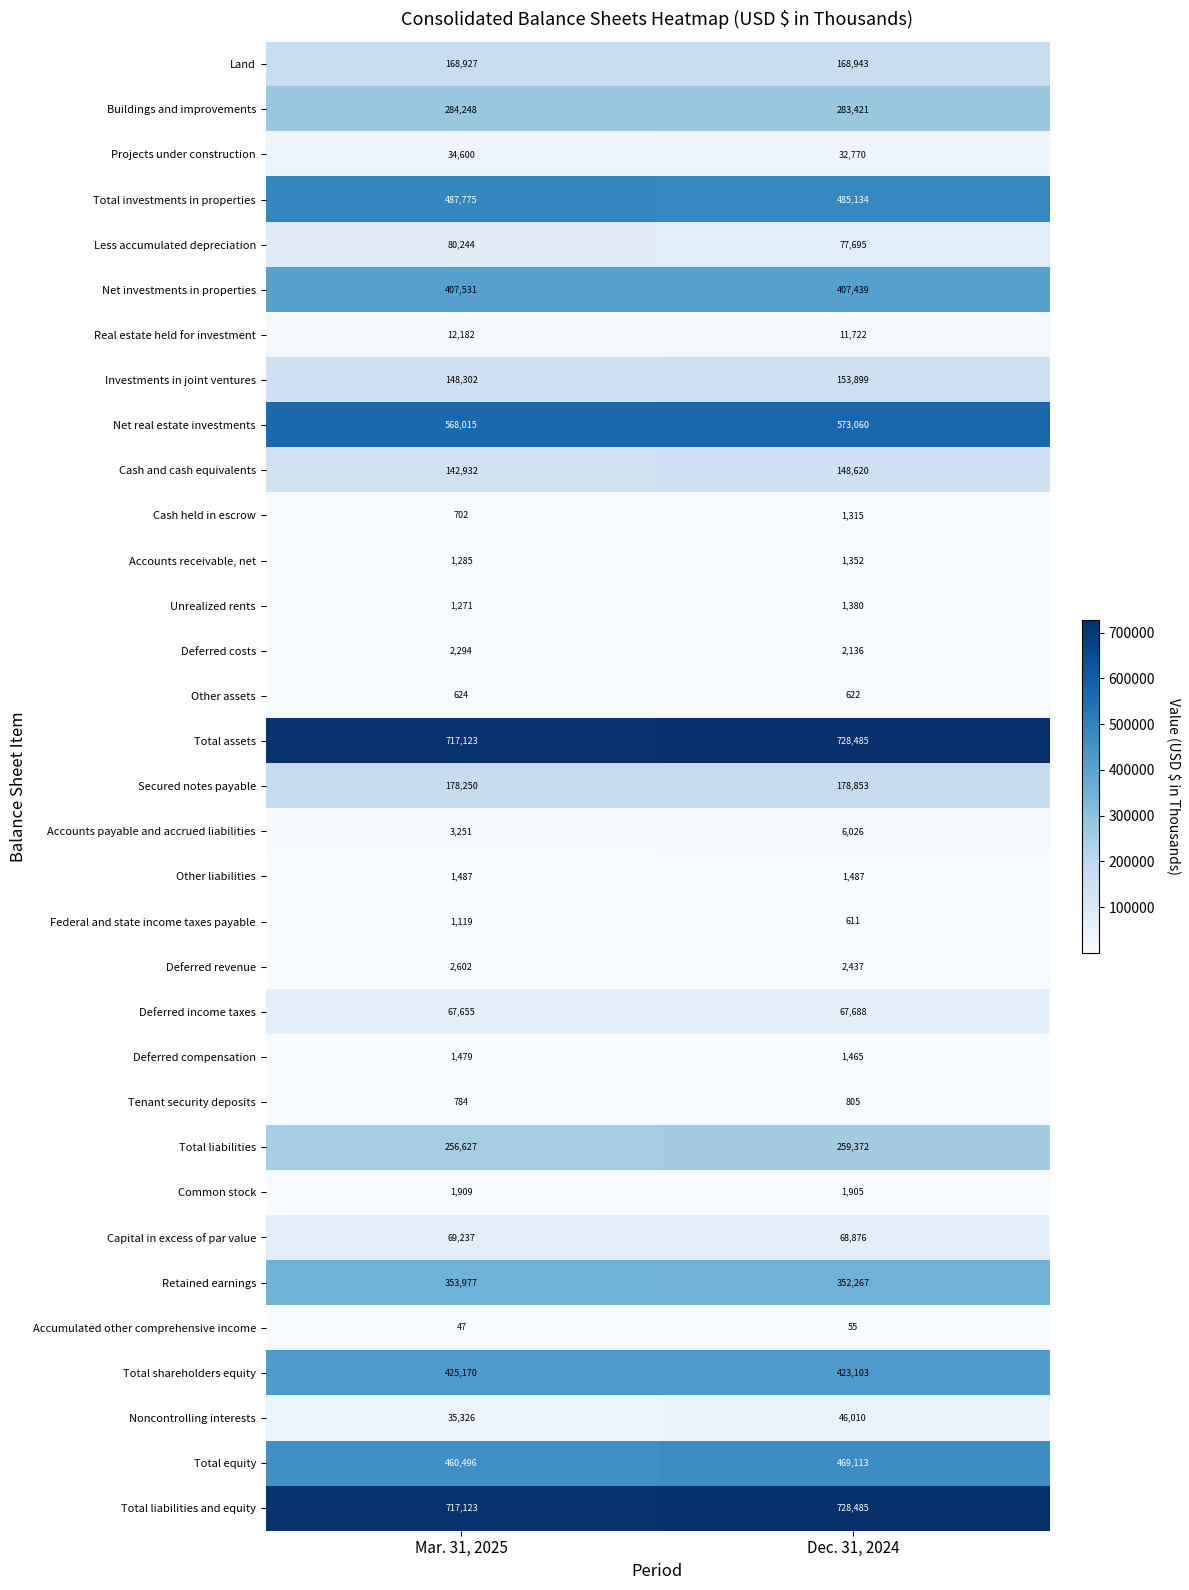

At which category is the sum across all series the highest?

Dec. 31, 2024